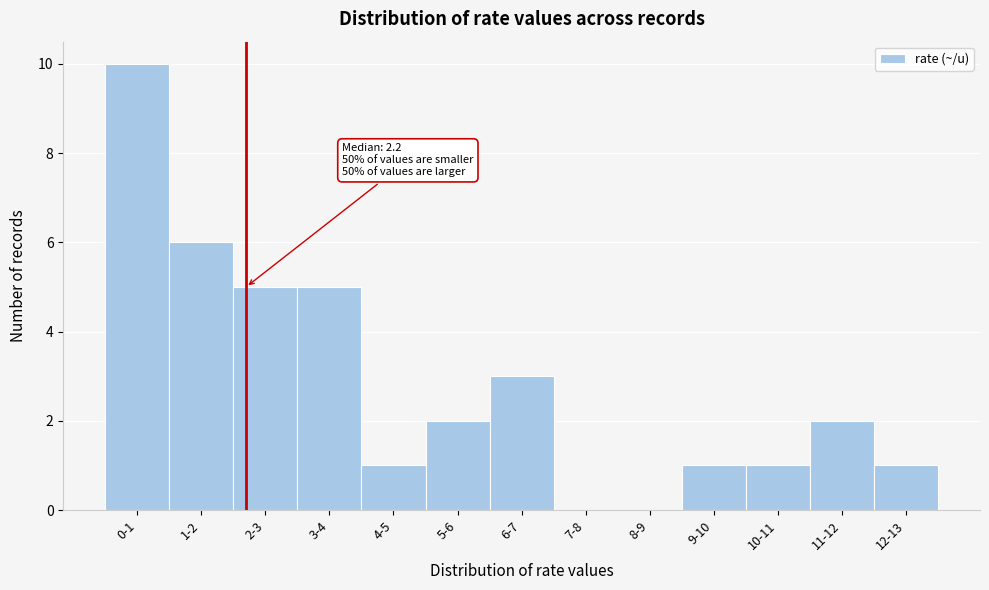

Reading right to left, list all the values displayed in this chart.

12-13=1	11-12=2	10-11=1	9-10=1	8-9=0	7-8=0	6-7=3	5-6=2	4-5=1	3-4=5	2-3=5	1-2=6	0-1=10